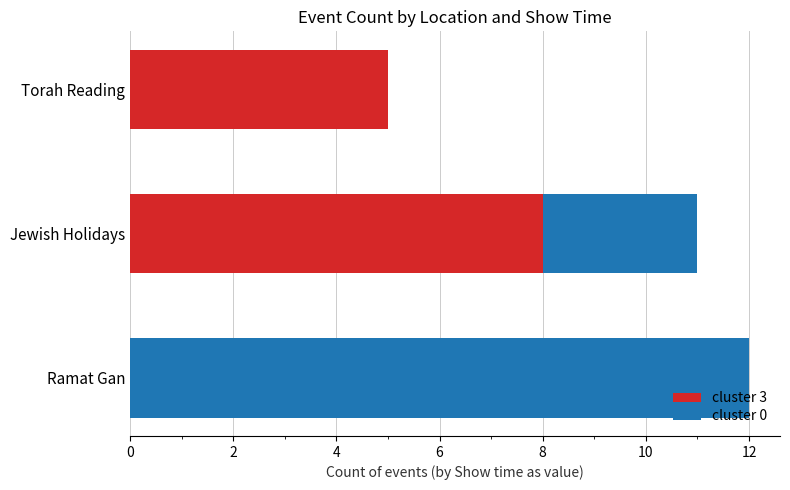

What are all the series names shown in the legend?

cluster 3, cluster 0